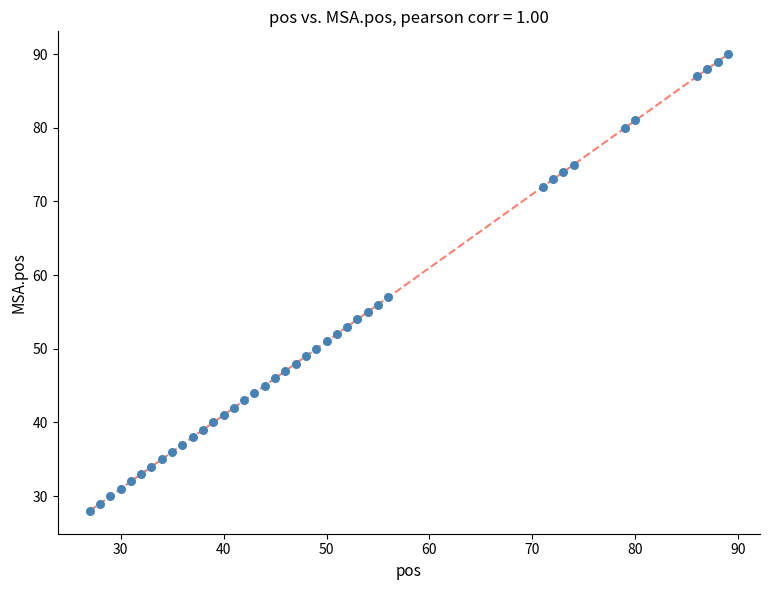

What Y value in the scatter plot is closest to 59?

57